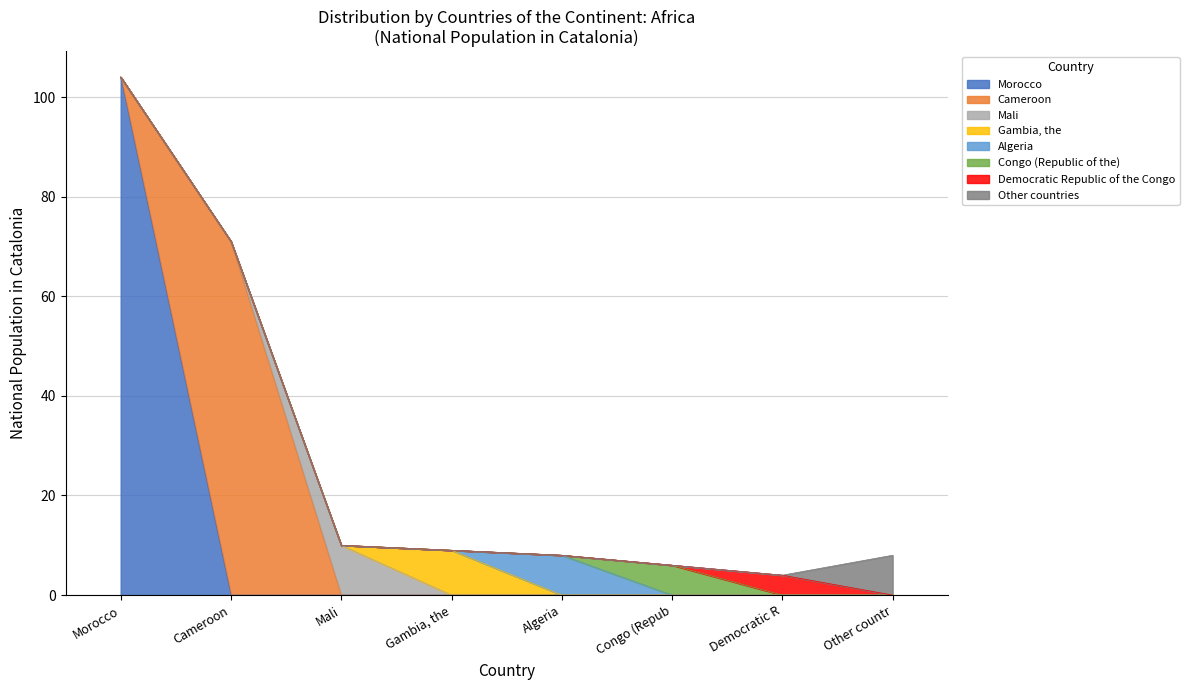

What is the total value across all series at Gambia, the?

9